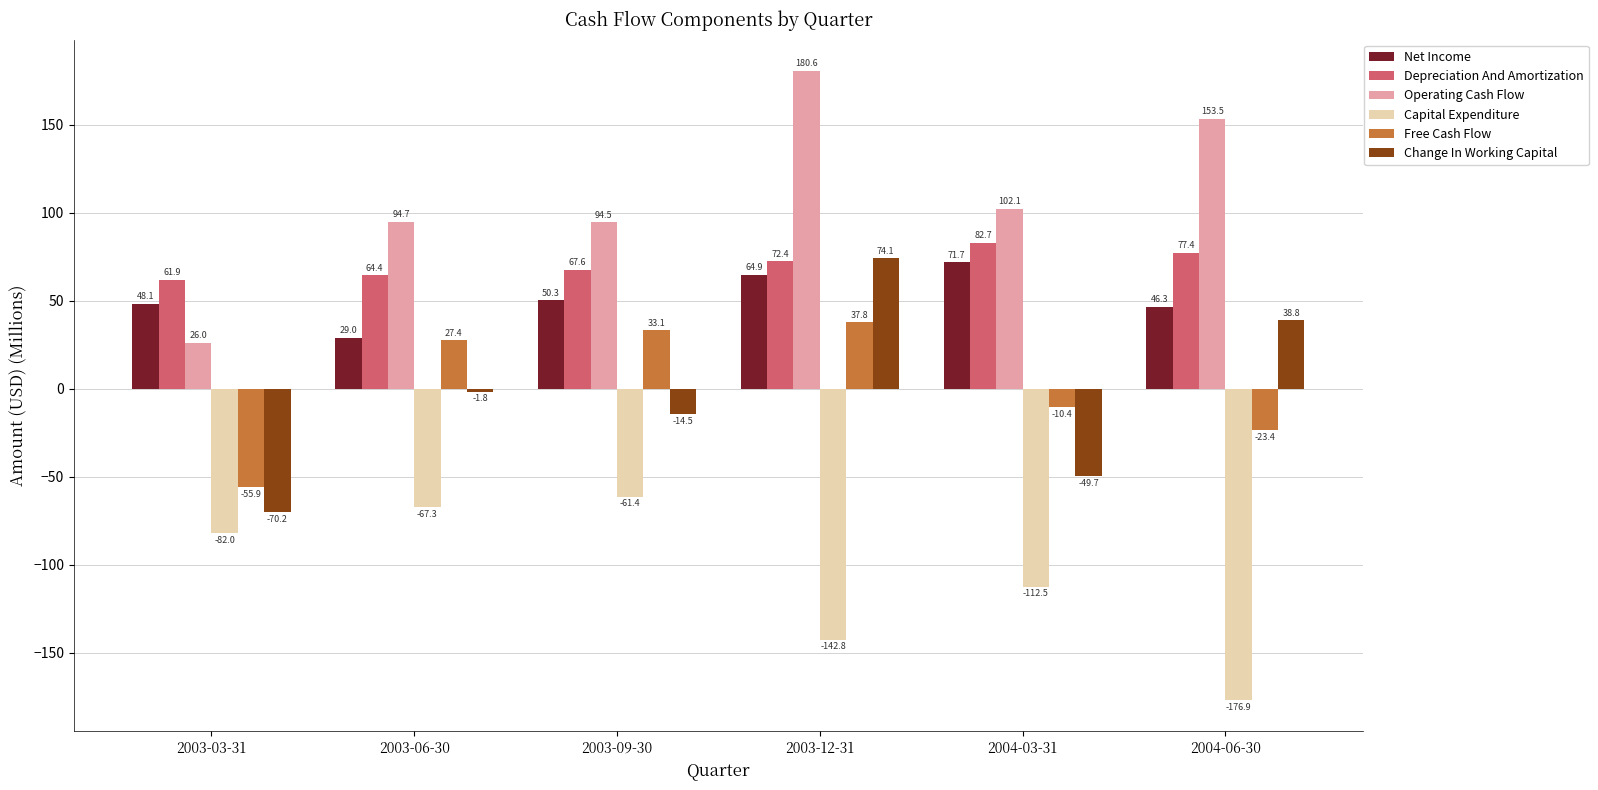

What is the difference between the maximum and second lowest values in the Free Cash Flow series?

61.2